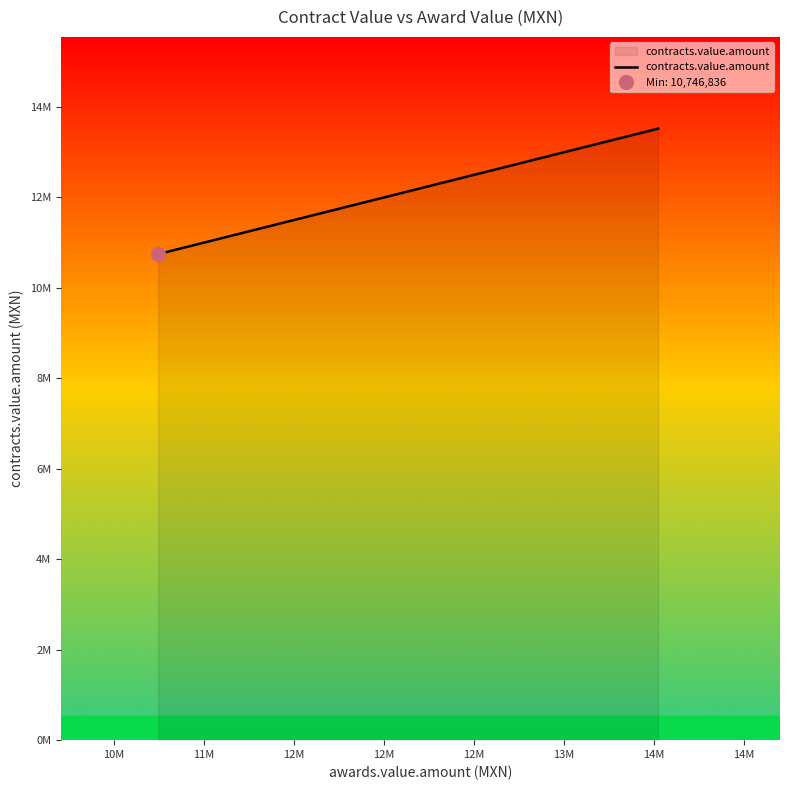

Is it true that the value at 27 is 20596655?

False